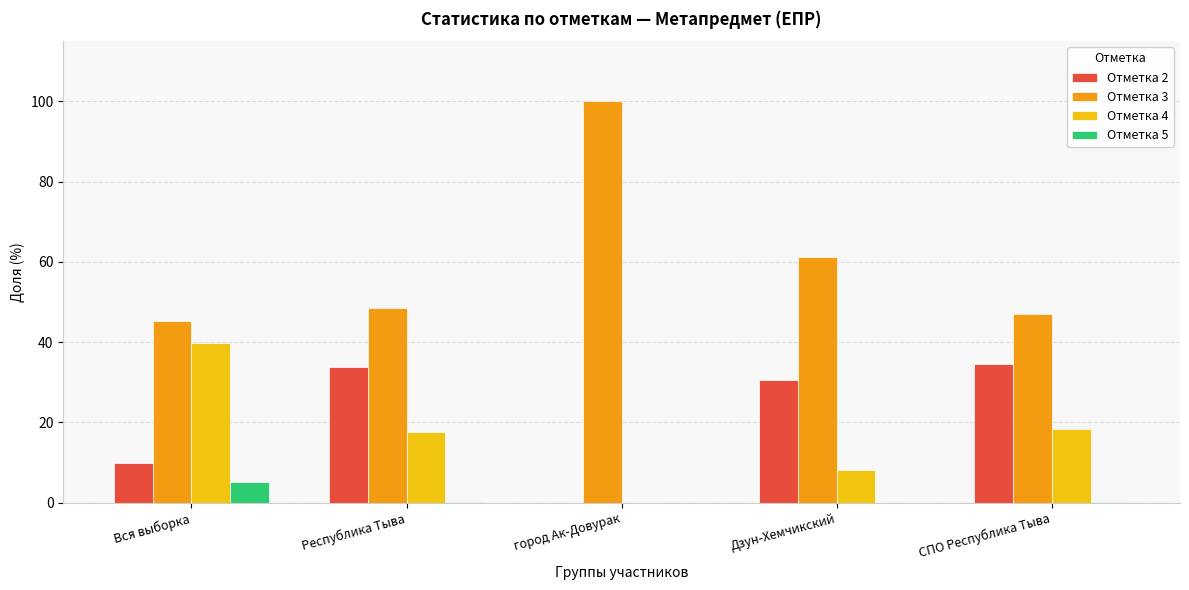

What is the sum of all Отметка 3 values?

301.9